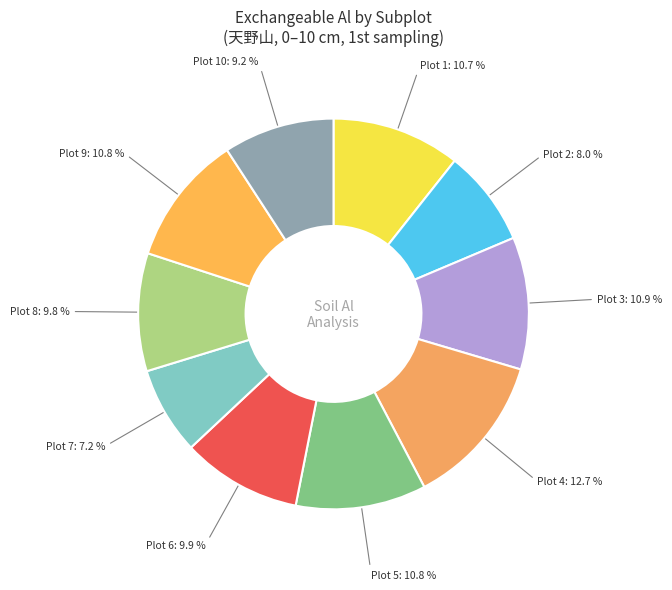

How many segments does this pie chart have?

10